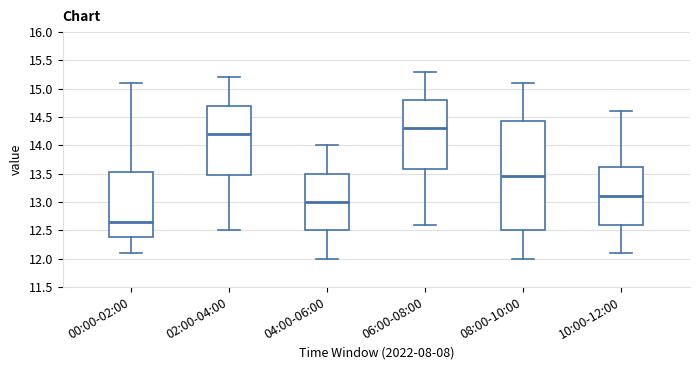

Reading left to right, read every box against the y-axis: the position of its median line, the range the box covers, and the ends of its whiskers. The values are not printed on the chart, so give them approximately, as read against the axis.

00:00-02:00: median 12.65, box 12.40 to 13.55, whiskers 12.10 to 15.10
02:00-04:00: median 14.20, box 13.50 to 14.70, whiskers 12.50 to 15.20
04:00-06:00: median 13.00, box 12.50 to 13.50, whiskers 12.00 to 14.00
06:00-08:00: median 14.30, box 13.60 to 14.80, whiskers 12.60 to 15.30
08:00-10:00: median 13.45, box 12.50 to 14.45, whiskers 12.00 to 15.10
10:00-12:00: median 13.10, box 12.60 to 13.65, whiskers 12.10 to 14.60